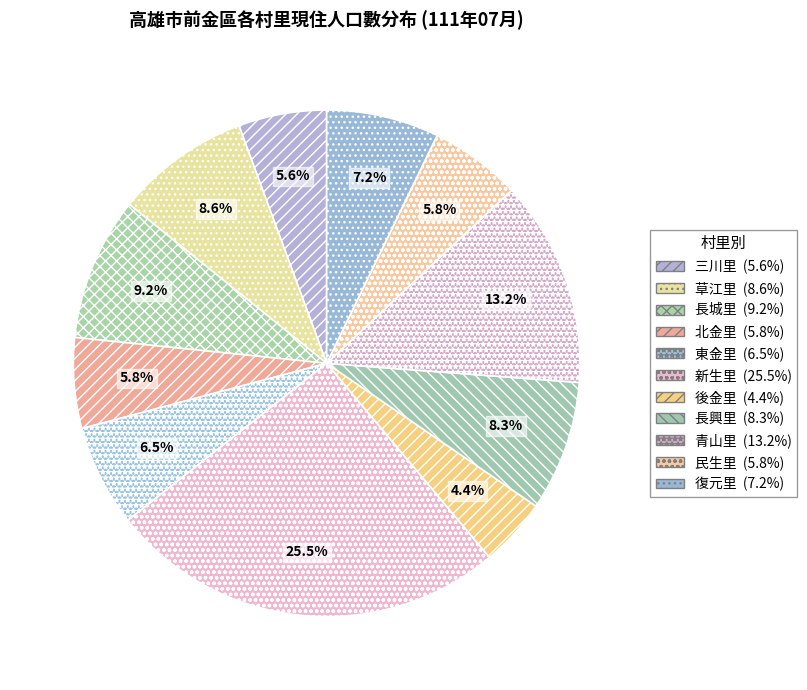

Which has a higher value, 長興里 or 後金里?

長興里